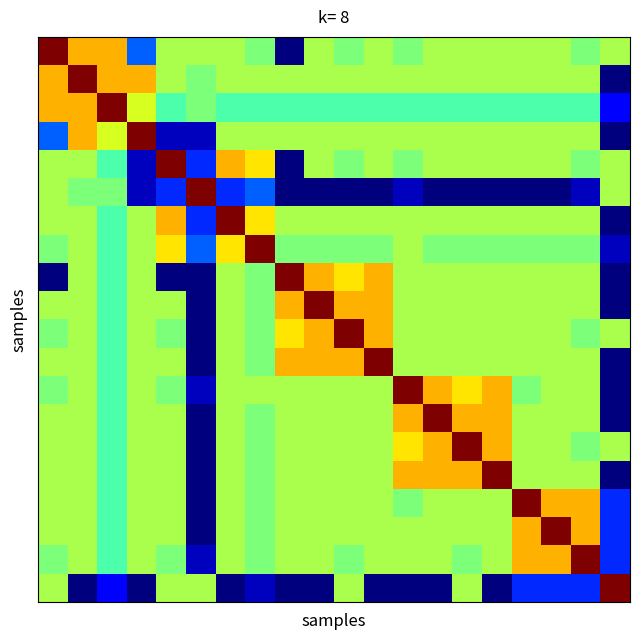

What is the maximum value shown in the chart?

1.0